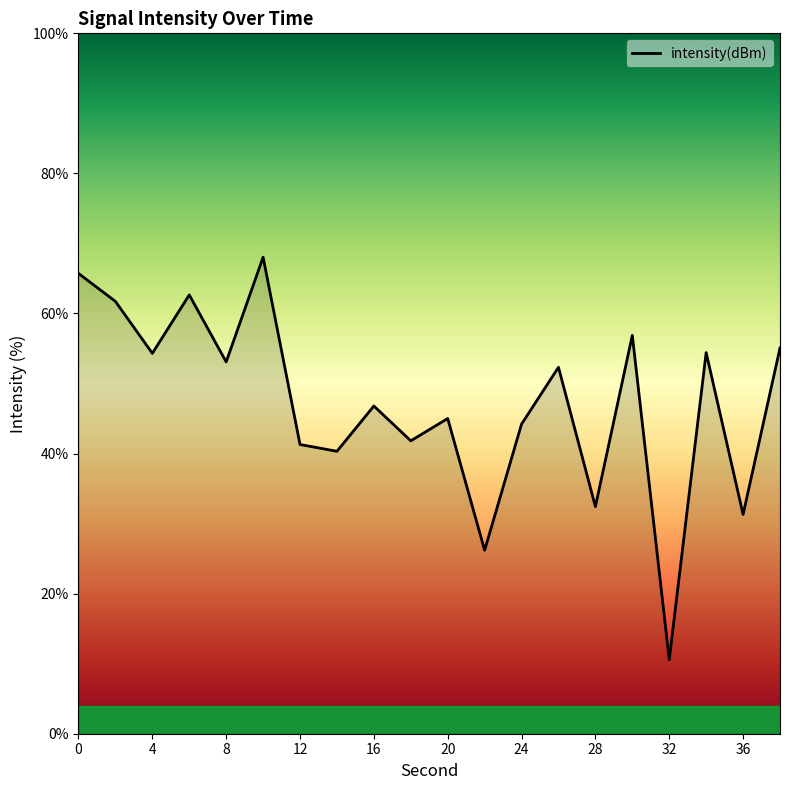

What is the maximum value shown in the chart?

68.0